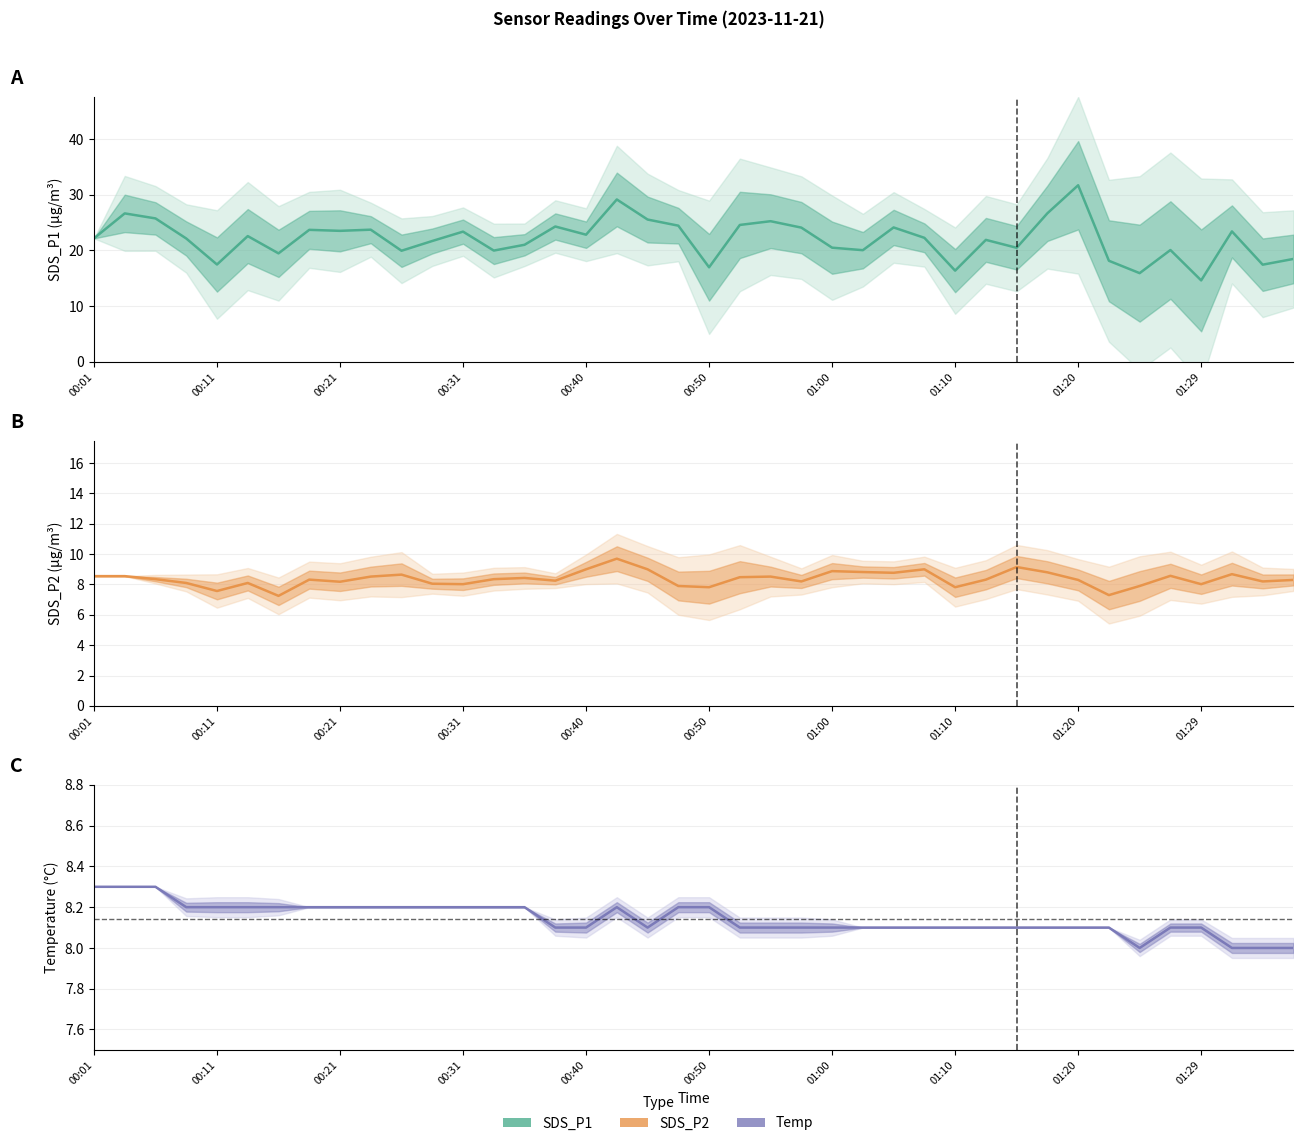

At 00:40, list the series in order from smallest to largest.

Temp, SDS_P2, SDS_P1